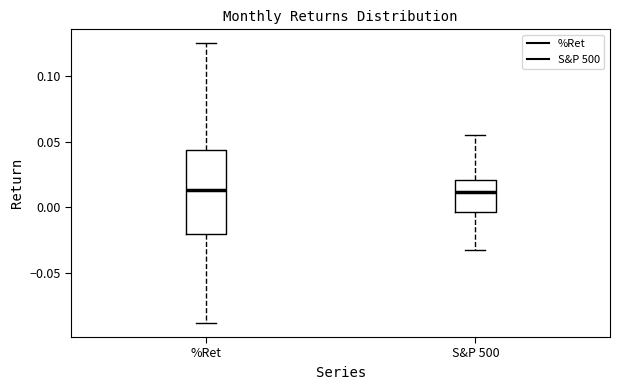

Where does the lower whisker of the box for S&P 500 end on the y-axis? The values are not printed on the chart, so give them approximately, as read against the axis.

-0.030